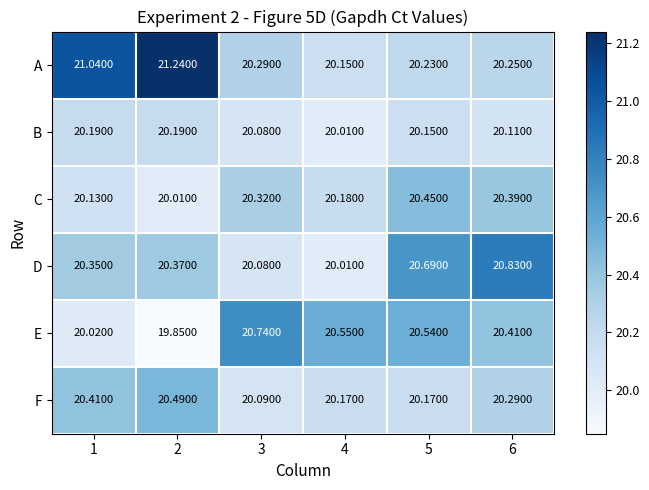

Which series has the largest total across all categories?

A